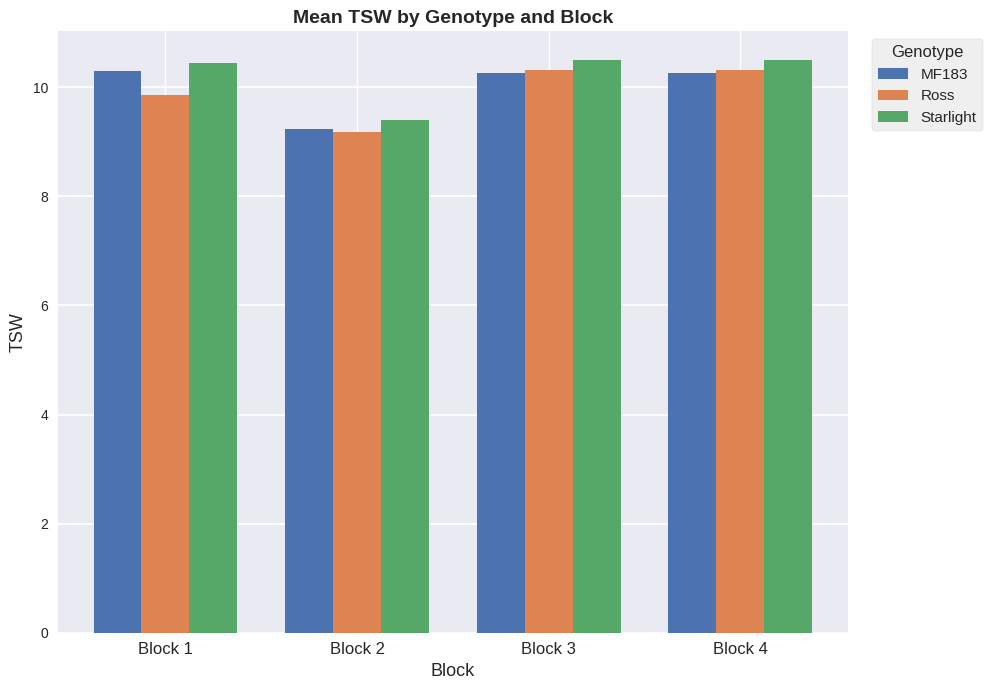

What is the maximum value for MF183?

10.3